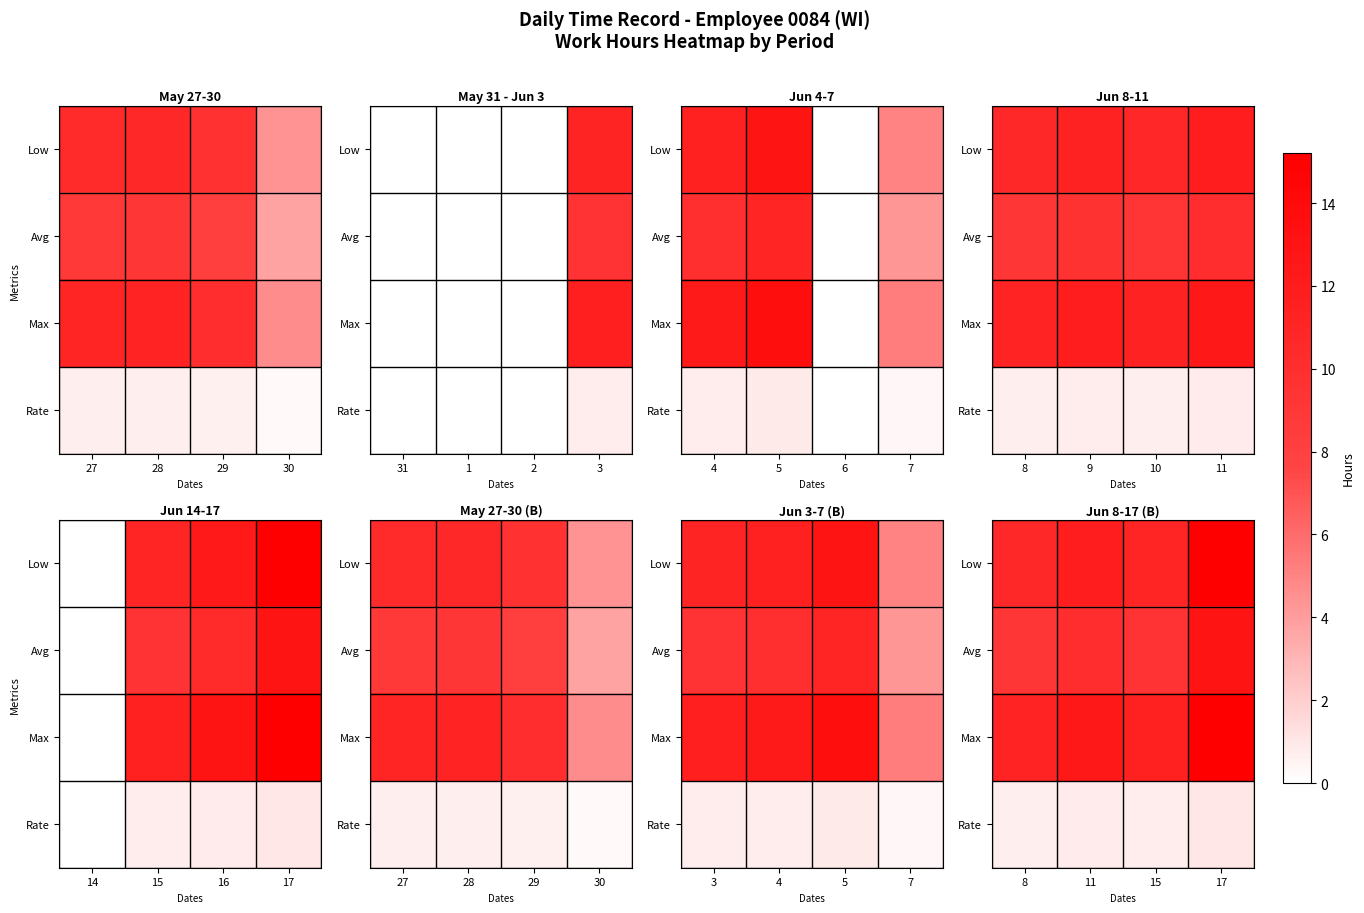

The value of Rate at 8 is 0.3. True or false?

False